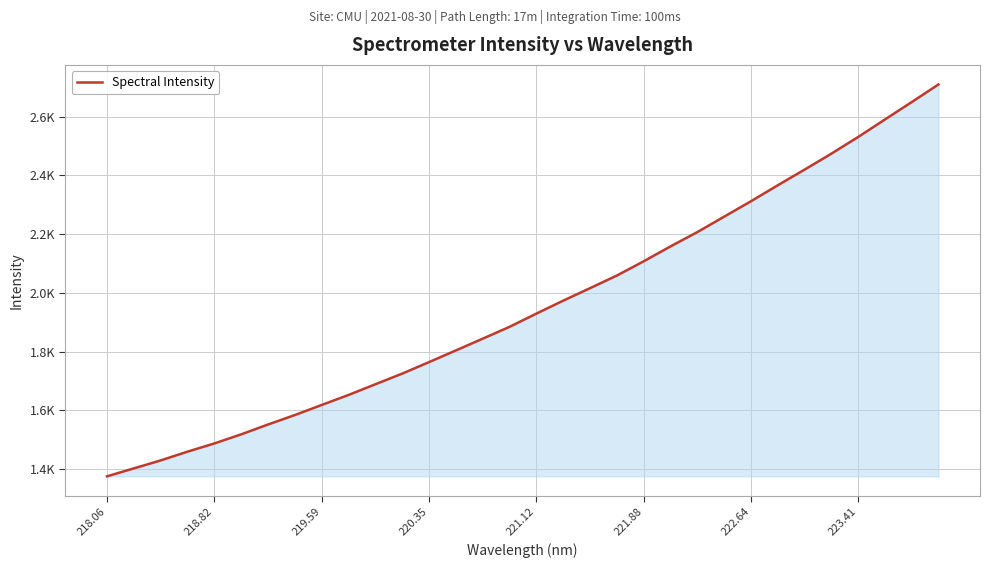

Does the chart display data point markers on the line(s)?

No